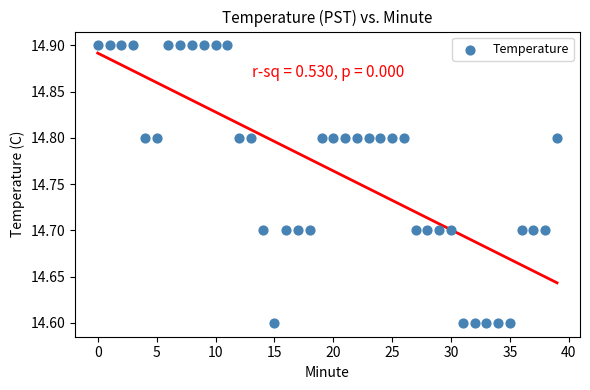

What is the range of Y values (max minus min)?

0.3